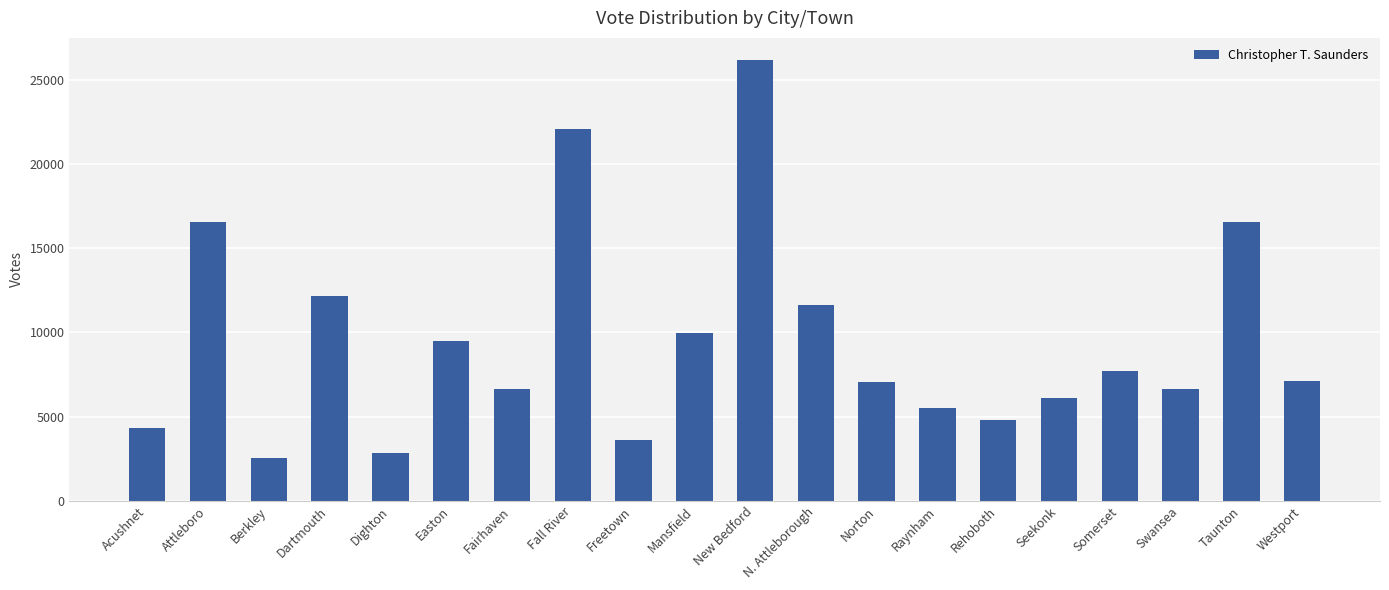

What is the average value?

9477